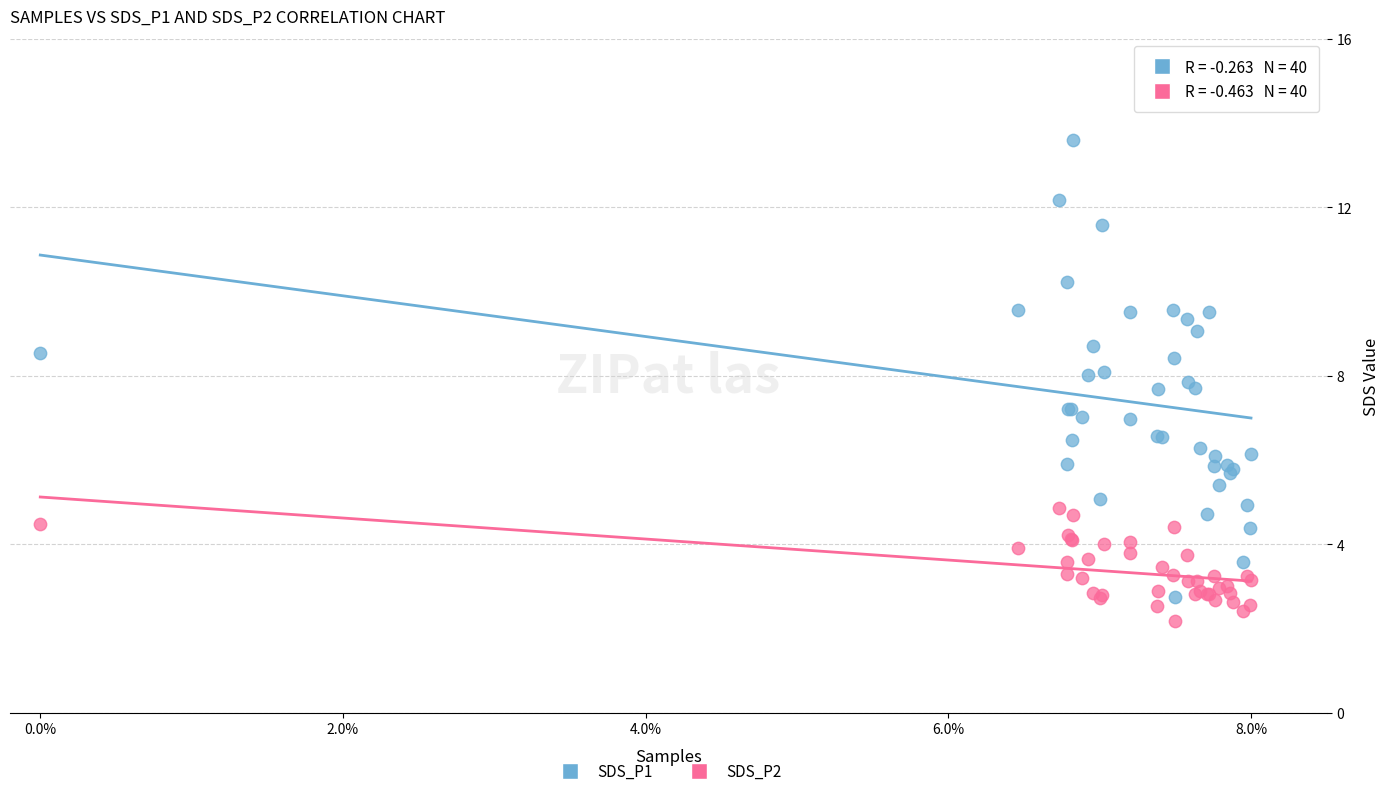

Which series has the widest spread of Y values?

SDS_P1